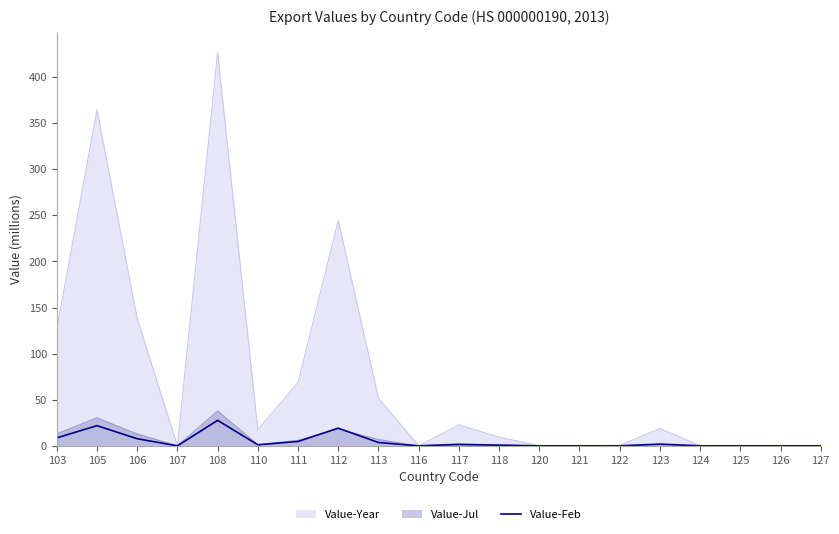

Which label corresponds to the largest value in the chart?

108